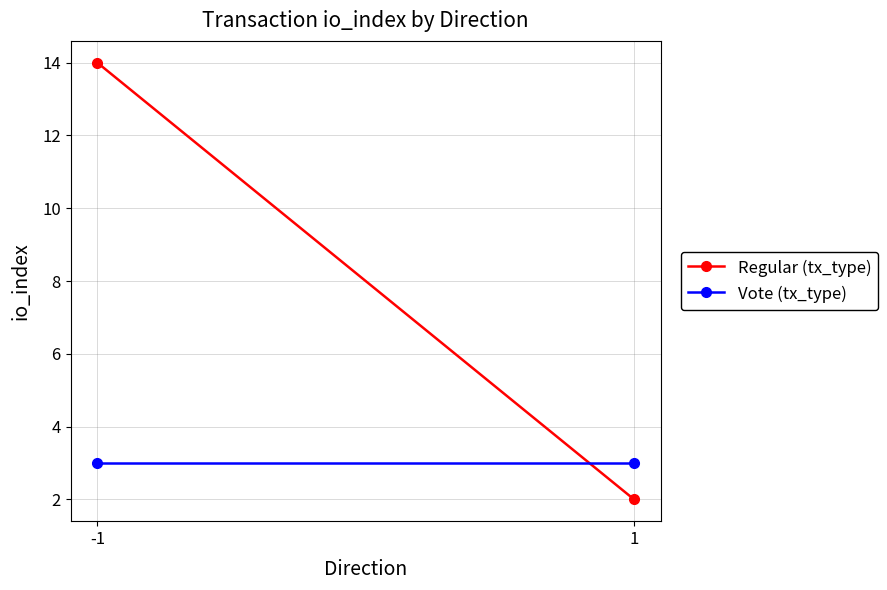

What is the total value across all series at 1?

5